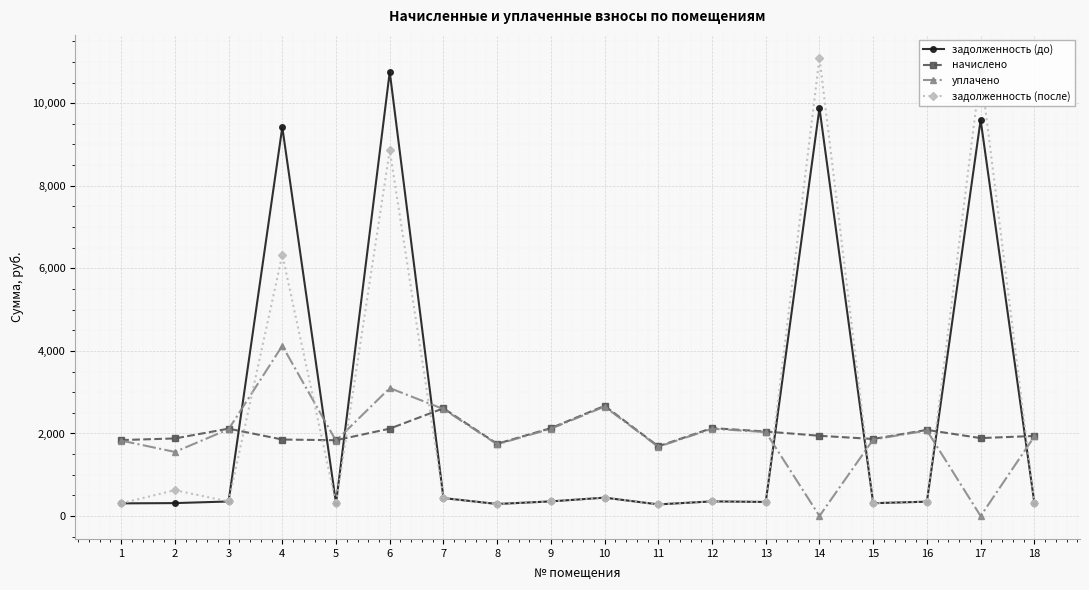

What is the difference between the second highest and second lowest values in the начислено series?

859.7